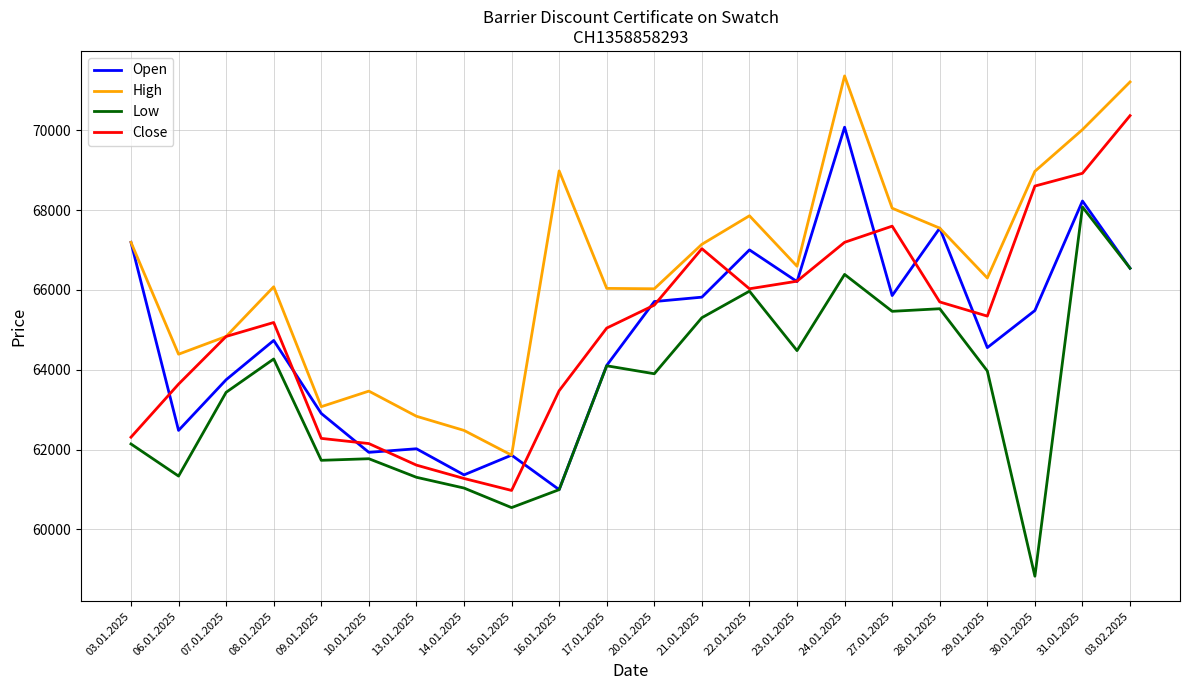

In Open, how many points are lower than both neighbors (excluding endpoints)?

7